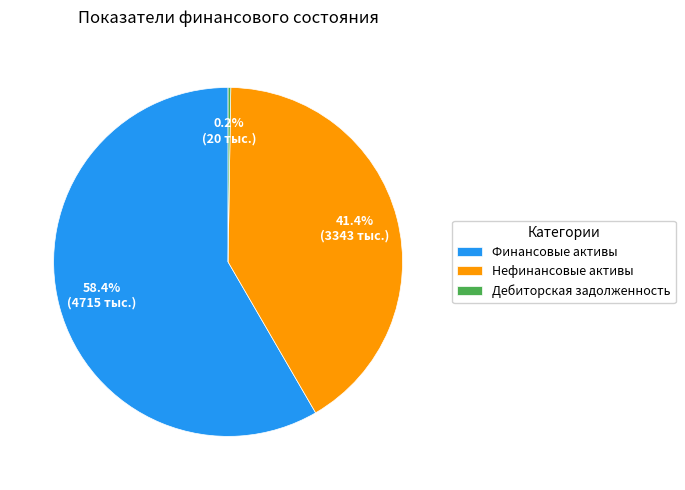

What portion of the pie excludes Финансовые активы?

41.6%